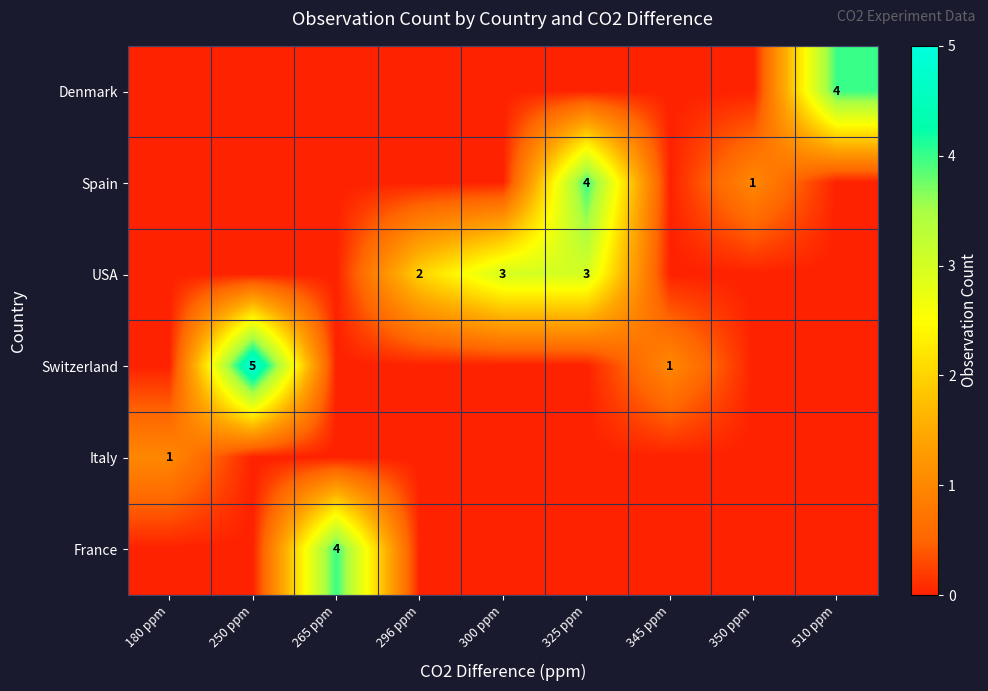

What is the difference between the maximum and minimum values in the Denmark series?

4